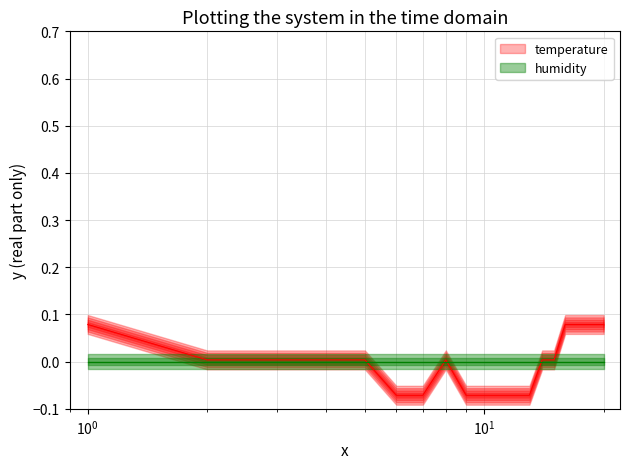

How many negative values are there?

7